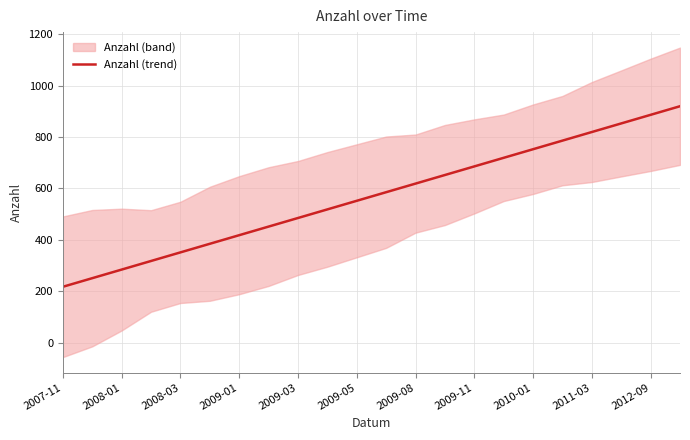

Reading right to left, transcribe all the data shown in this chart.

919.5	886.1	852.7	819.3	785.9	752.5	719.1	685.7	652.4	619.0	585.6	552.2	518.8	485.4	452.0	418.6	385.2	351.8	318.4	285.0	251.6	218.2